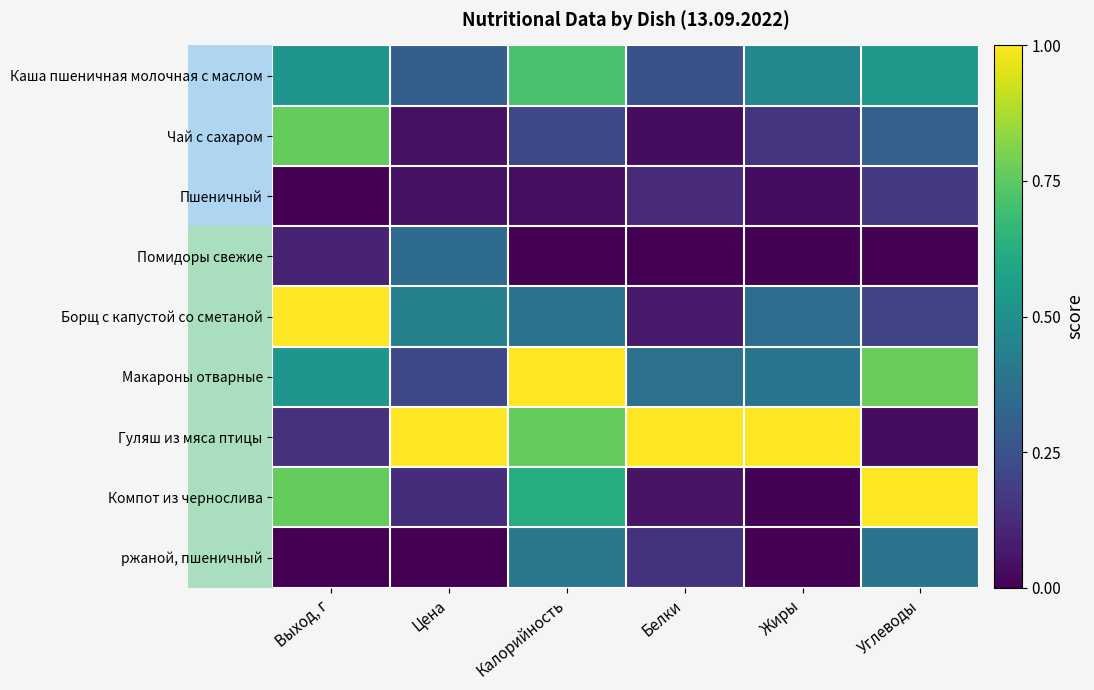

Which series has the widest spread of values?

Компот из чернослива